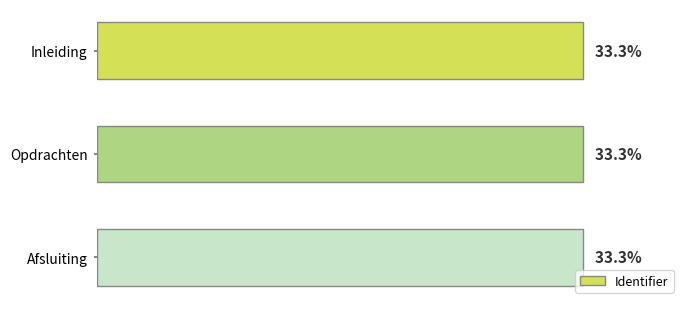

Does the chart contain any negative values?

No